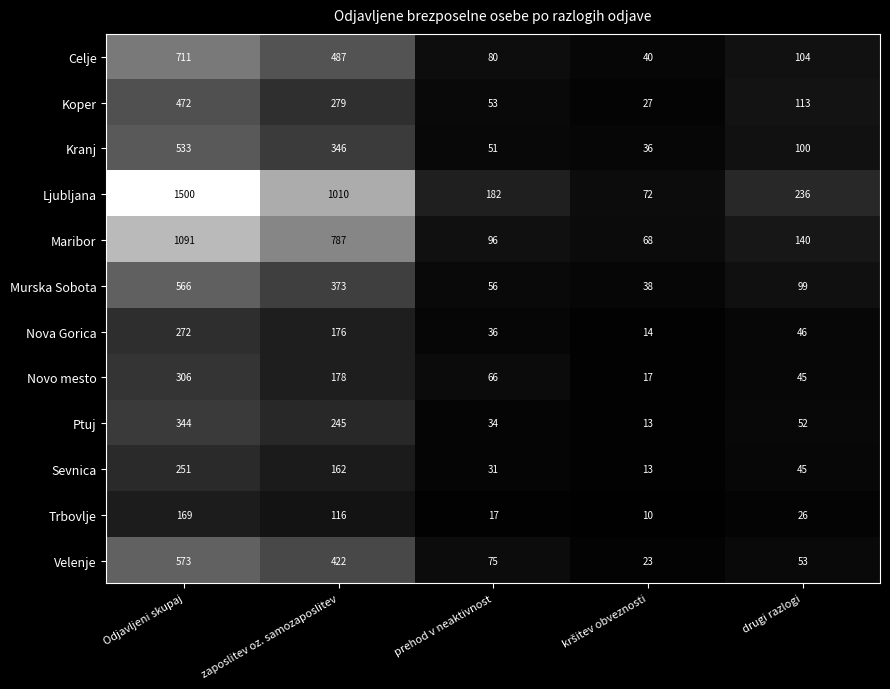

Which series changed the most between Odjavljeni skupaj and drugi razlogi?

Ljubljana